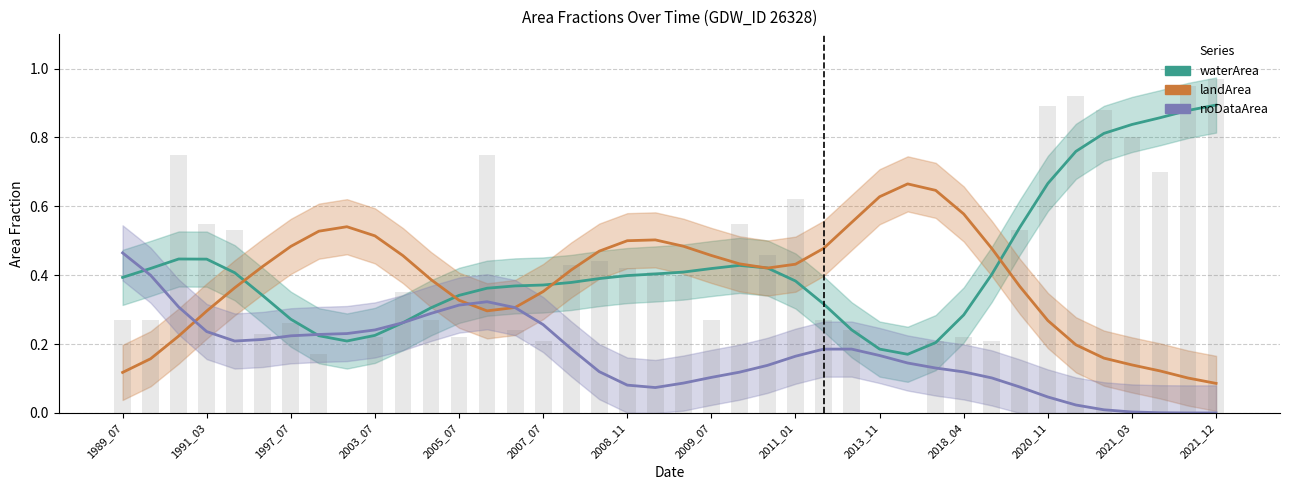

What value does the waterArea series have at 2013_11?

0.2